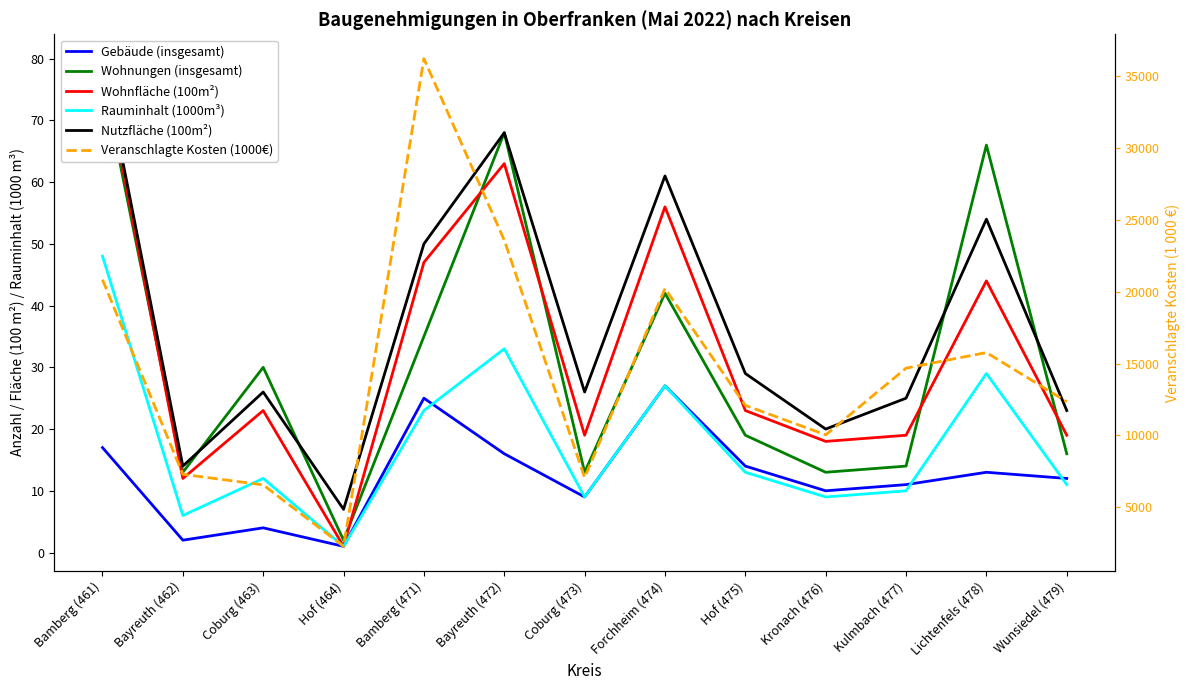

What is the difference between the maximum and minimum values in the Gebäude (insgesamt) series?

26